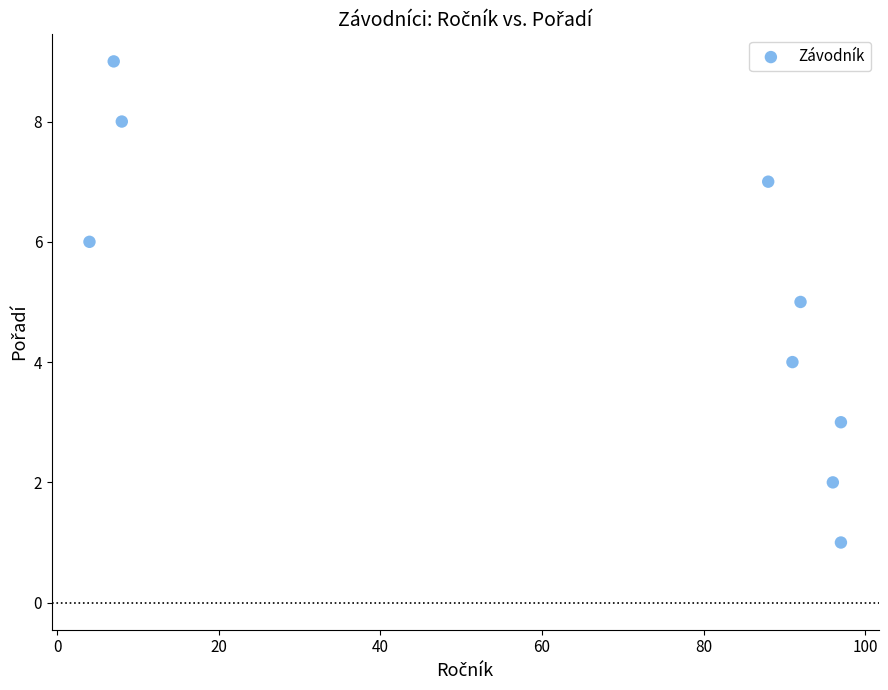

What is the range of X values (max minus min)?

93